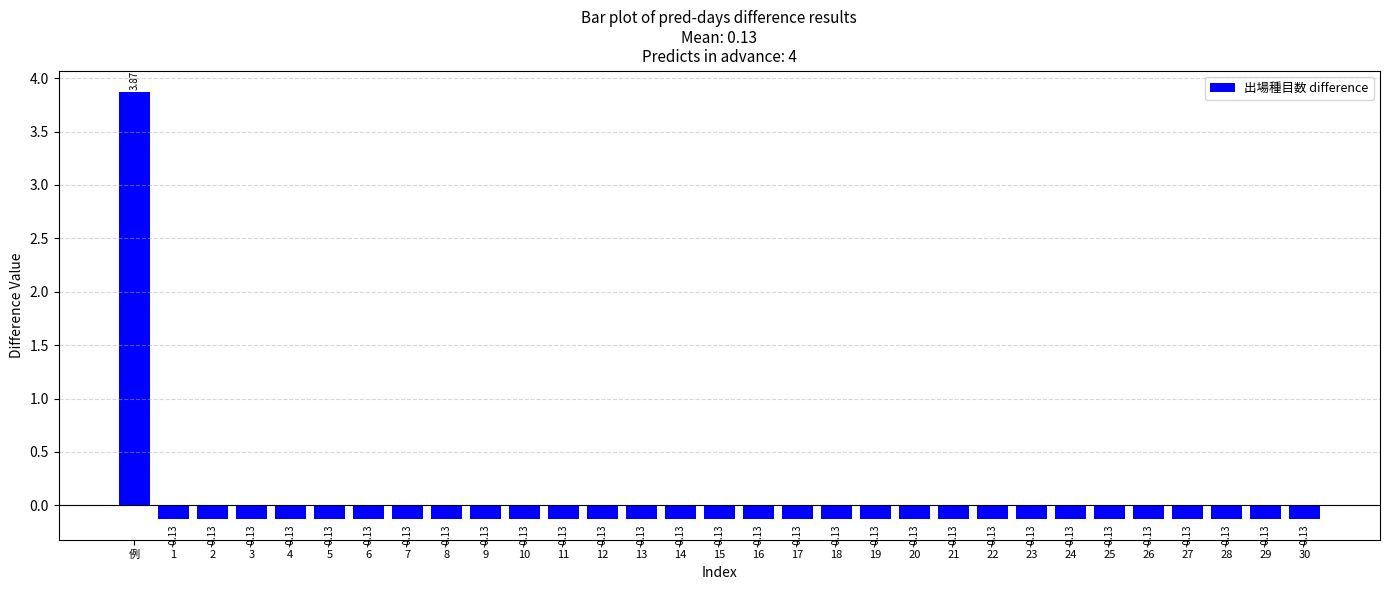

Which label corresponds to the largest value in the chart?

例